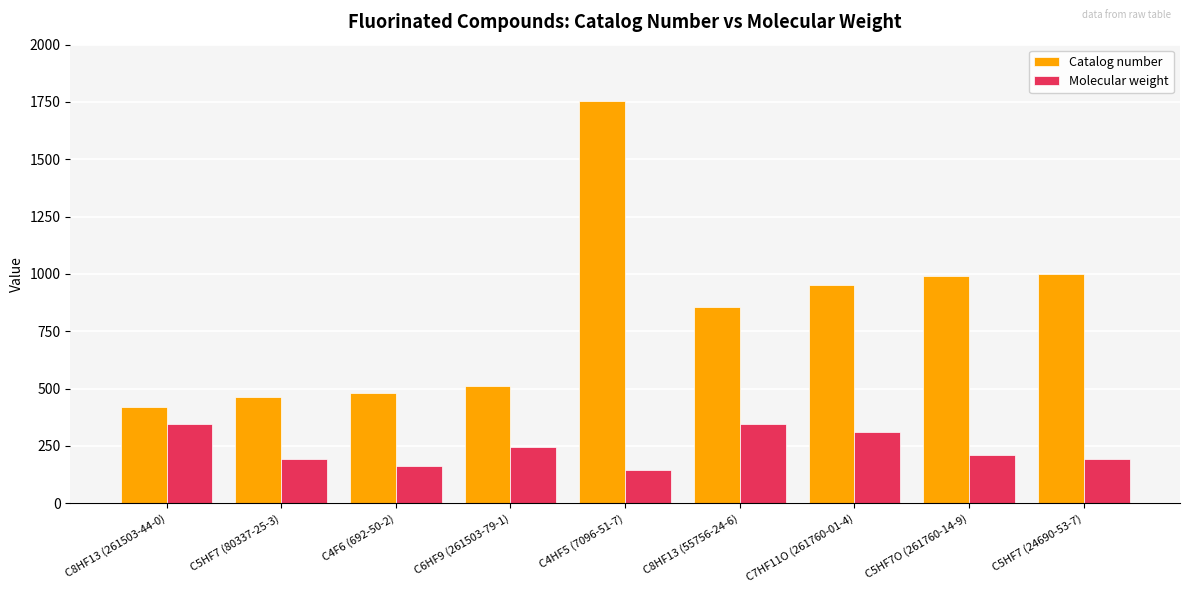

True or false: Molecular weight has a value of 194.1 at C5HF7 (24690-53-7).

True